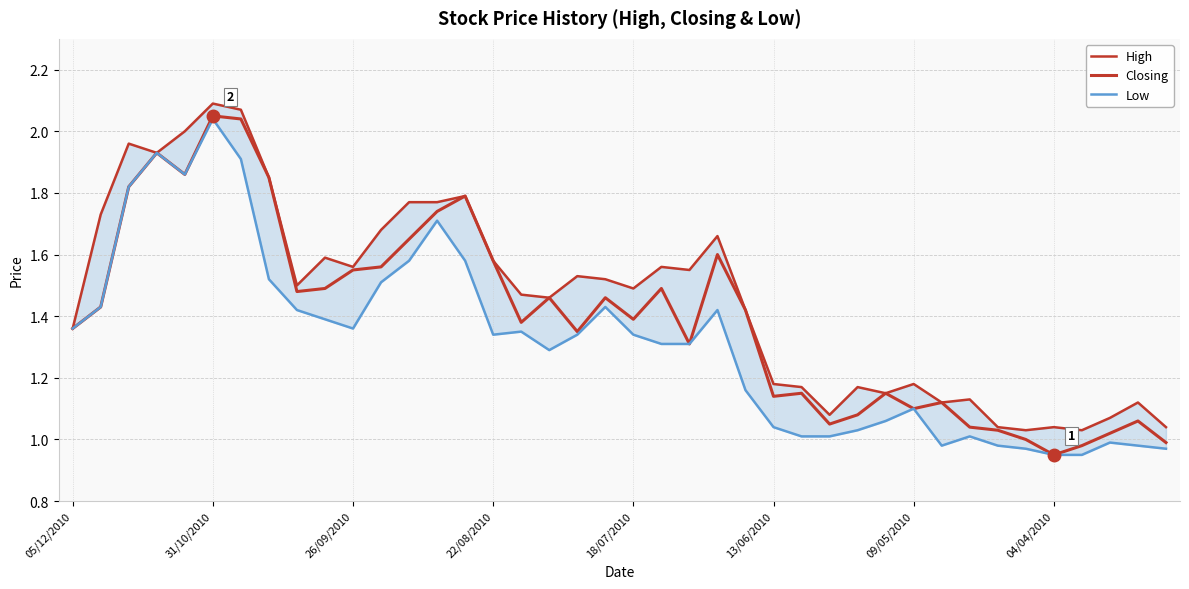

True or false: Low and Closing intersect in this chart.

False